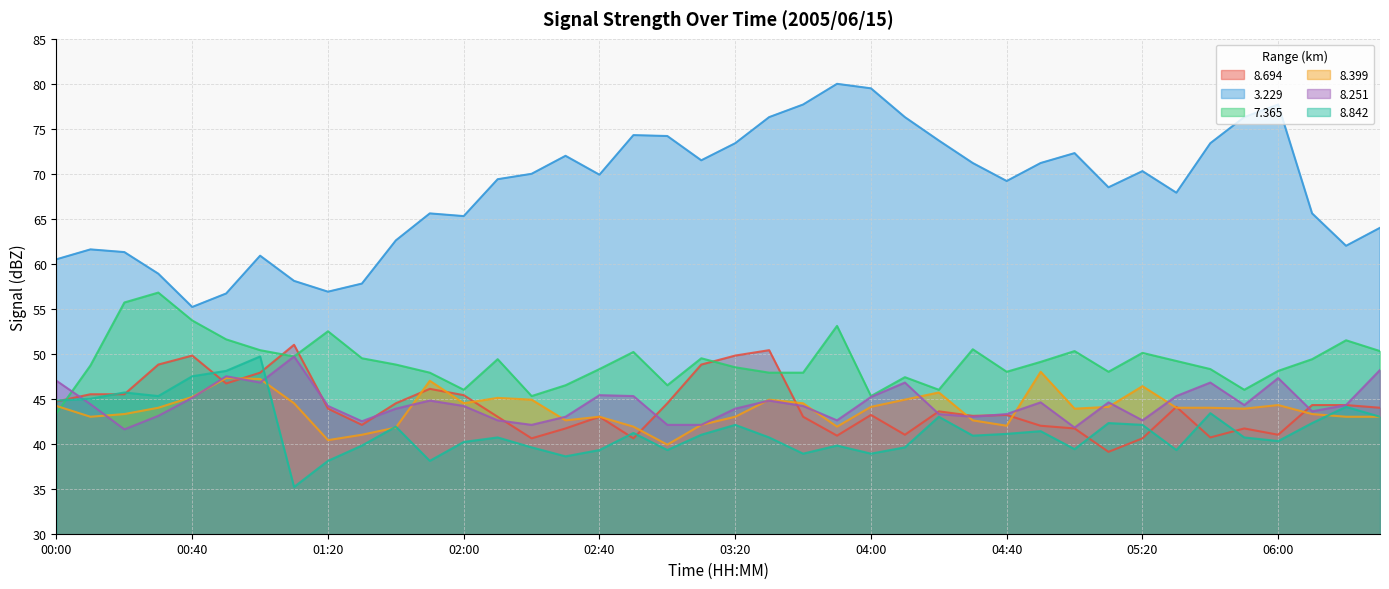

Which series has the widest spread of values?

3.229